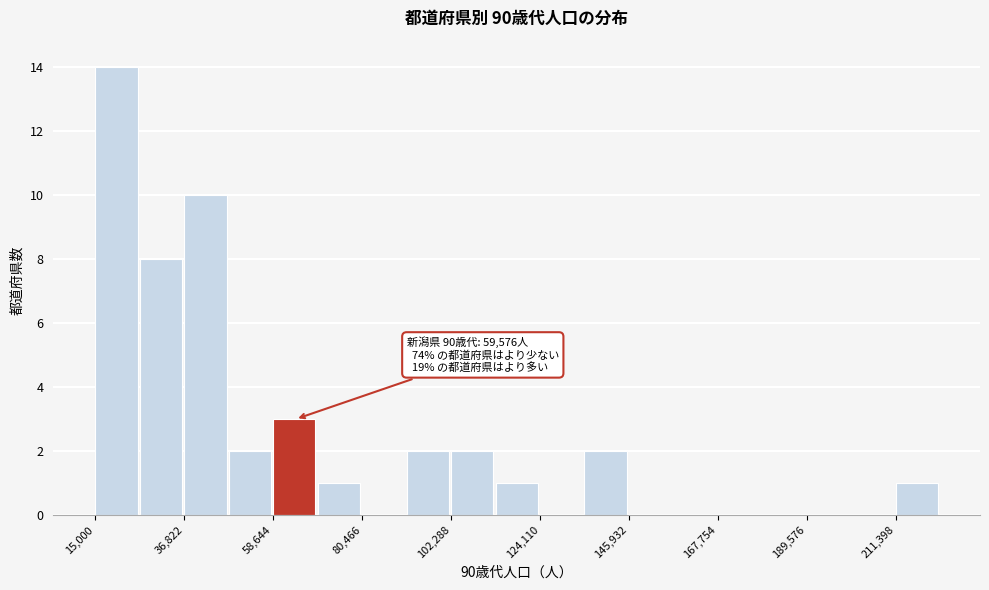

Around what value on the x-axis is the tallest bar? Give the approximate position of its centre, as read against the axis.

20000